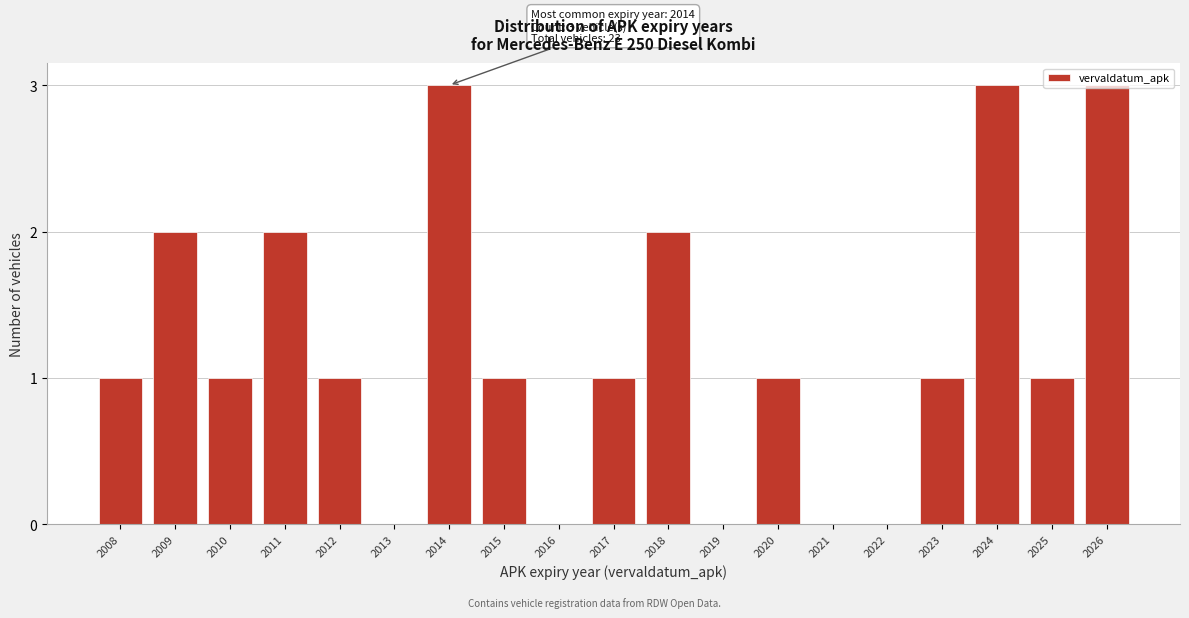

Between 2013 and 2015, which is larger?

2015